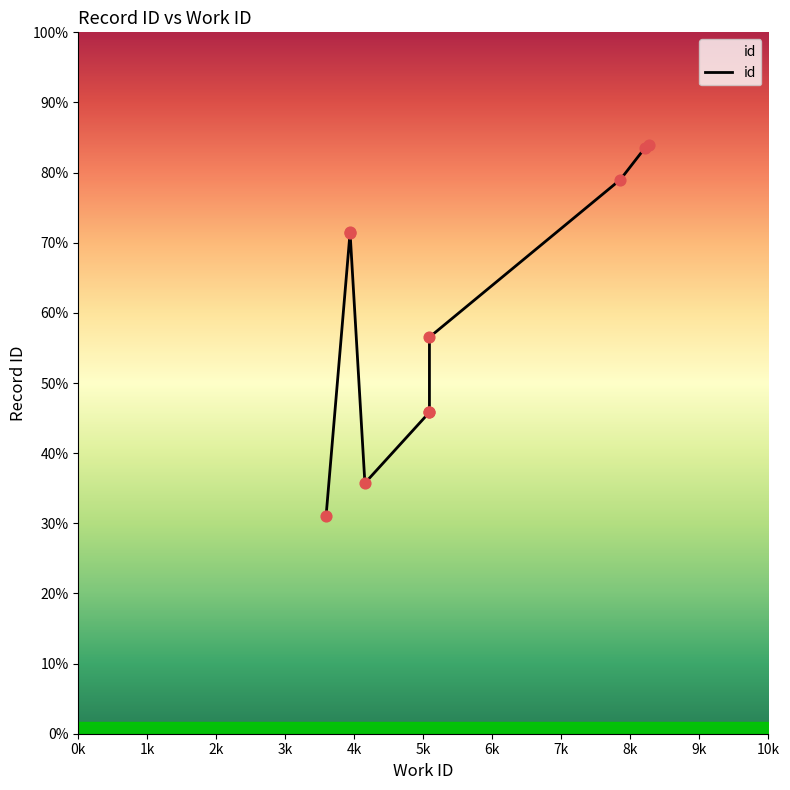

Which has a higher value, 8269 or 8210?

8269